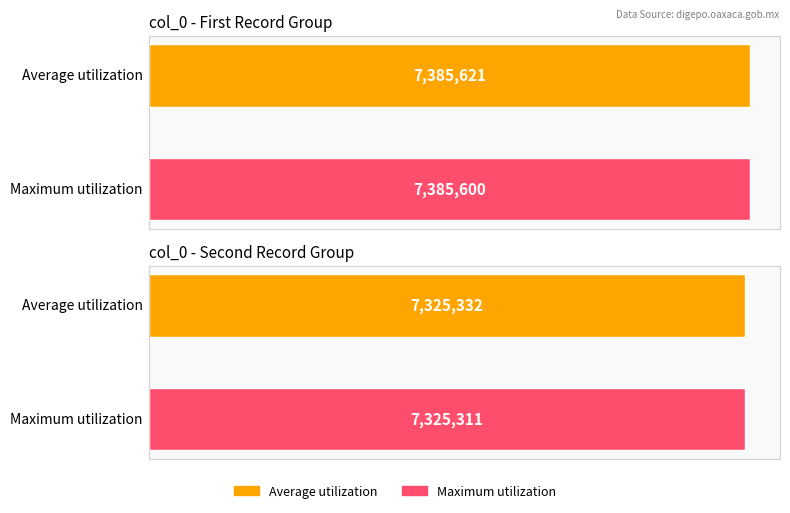

What are all the series names shown in the legend?

Average utilization, Maximum utilization